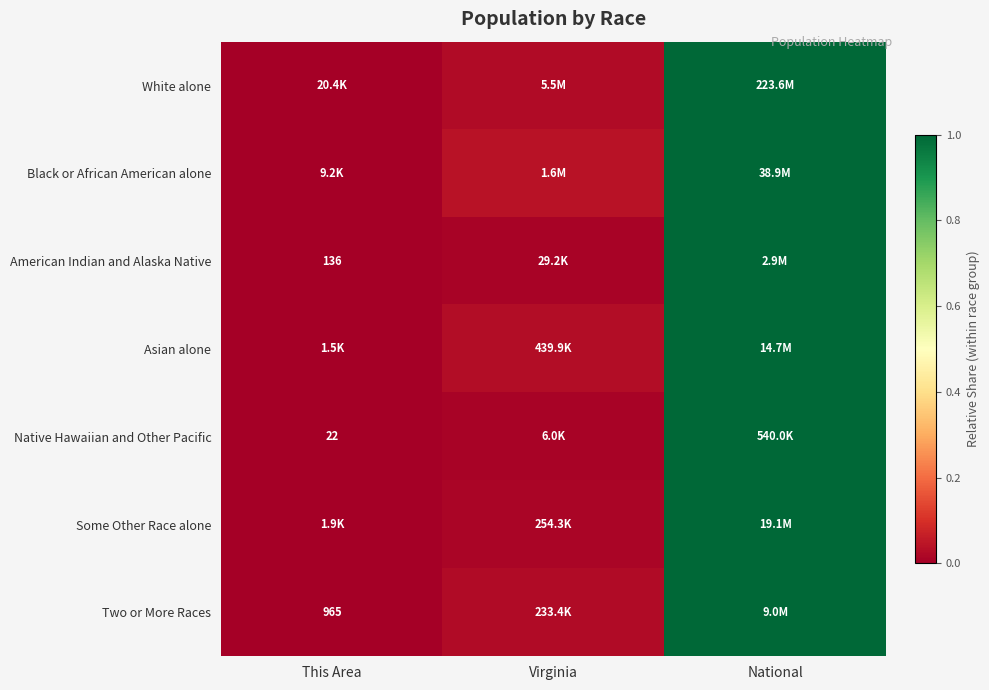

True or false: Some Other Race alone has a value of 0.4 at This Area.

False